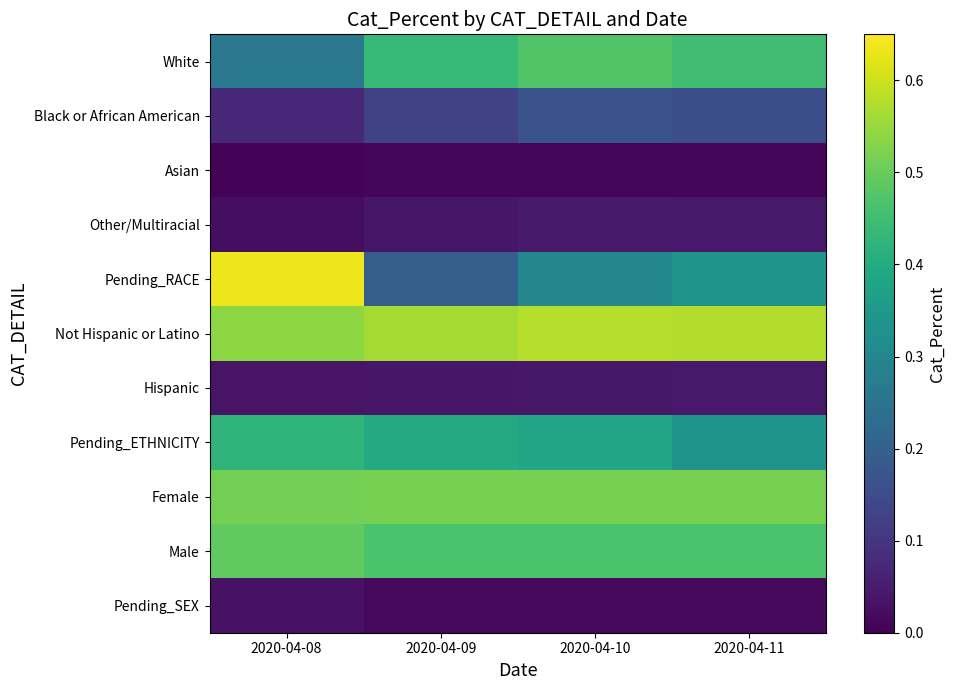

List the series in order of their peak value, highest first.

Pending_RACE, Not Hispanic or Latino, Female, Male, White, Pending_ETHNICITY, Black or African American, Other/Multiracial, Hispanic, Pending_SEX, Asian